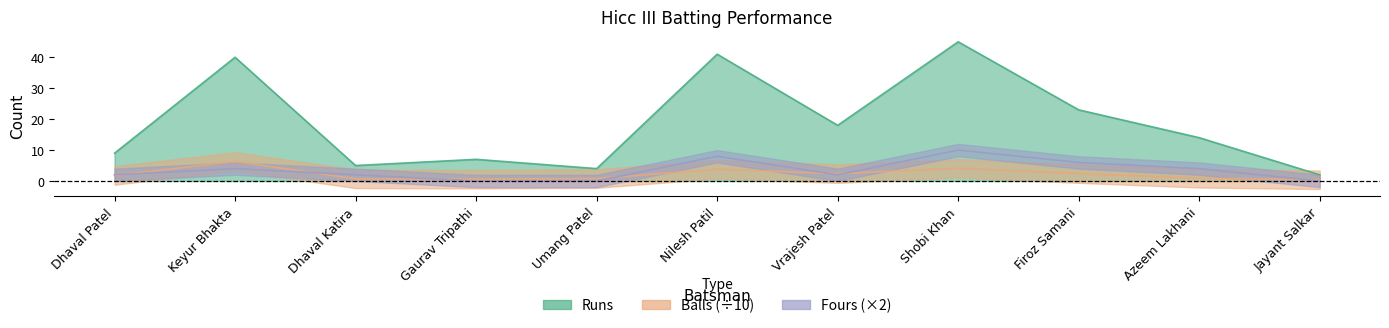

What is the label of the 1st point from the left?

Dhaval Patel